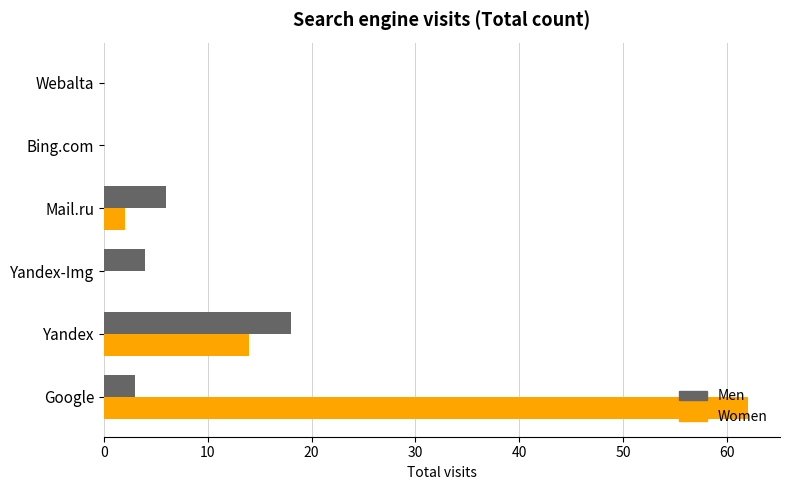

Between Yandex and Bing.com, which series saw the biggest shift?

Men